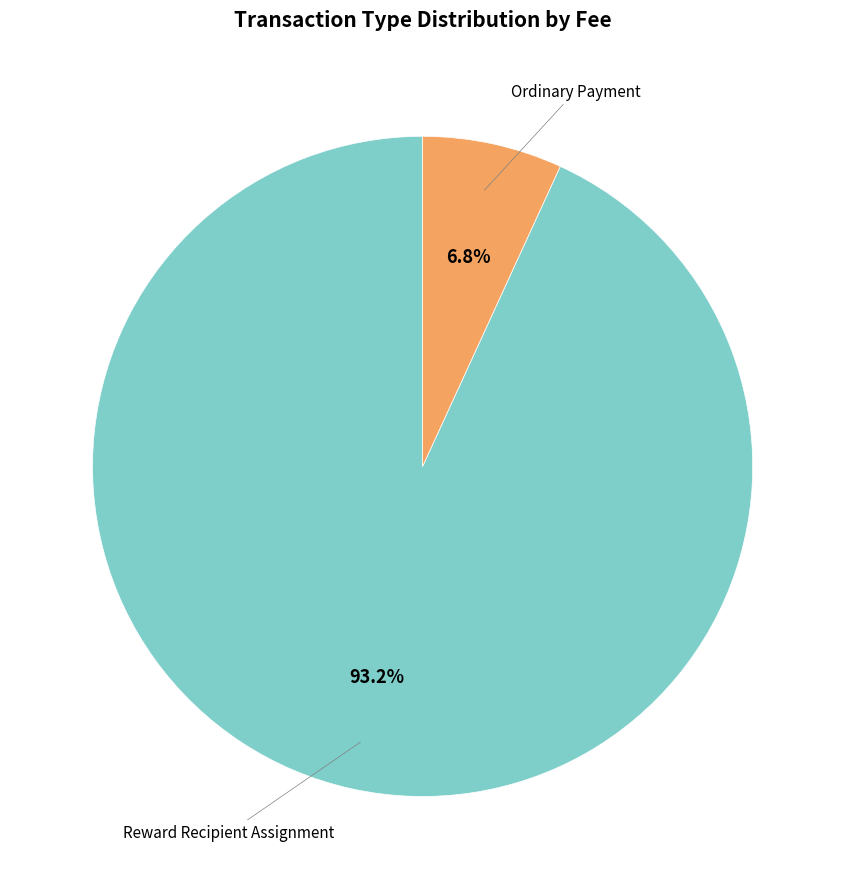

Rank the categories by value from lowest to highest.

Ordinary Payment, Reward Recipient Assignment